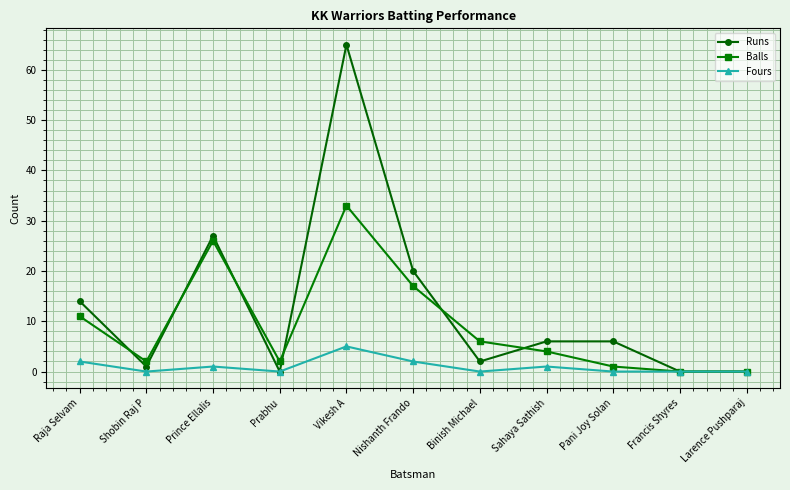

What is the value of the Fours point at the 8th from the left?

1